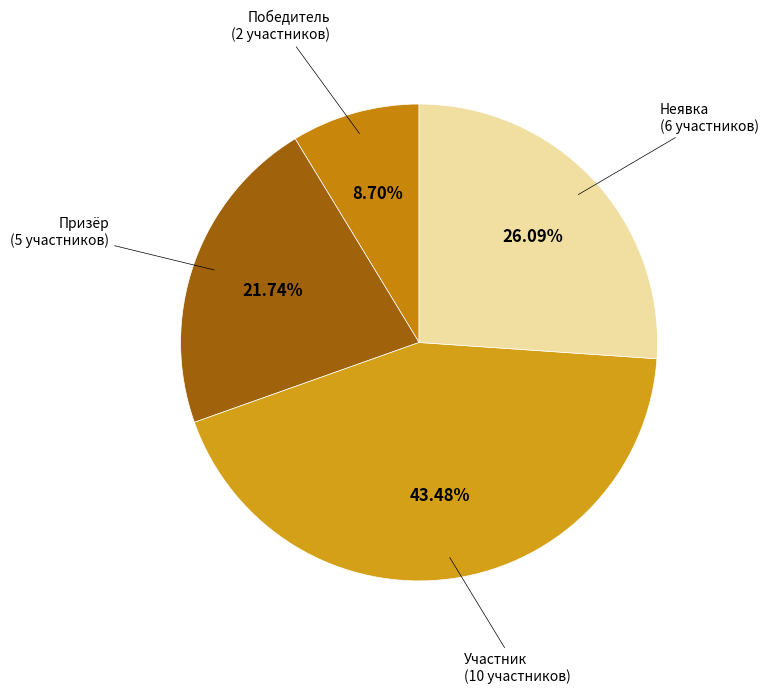

How many segments does this pie chart have?

4